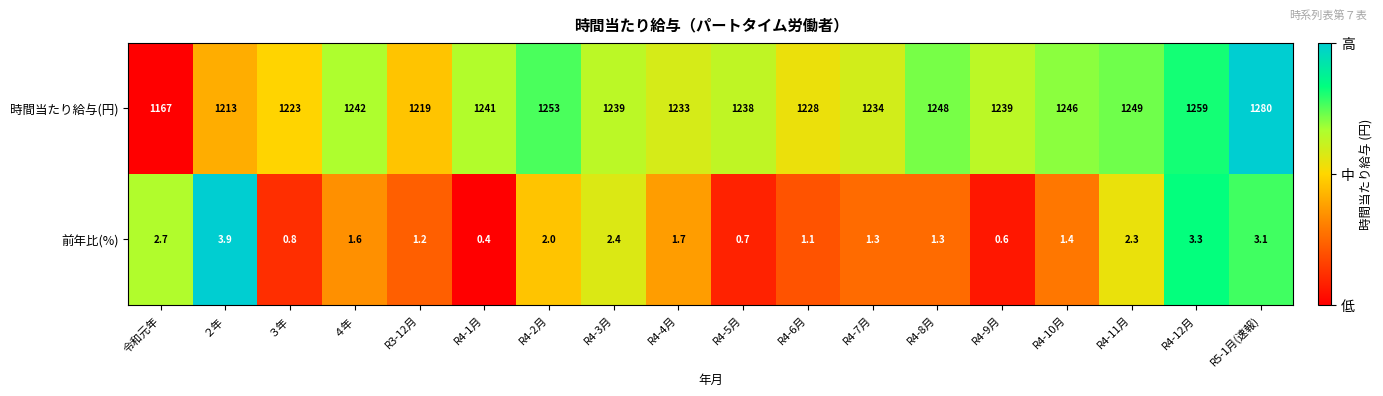

List the series in order of their overall mean, lowest first.

前年比(%), 時間当たり給与(円)